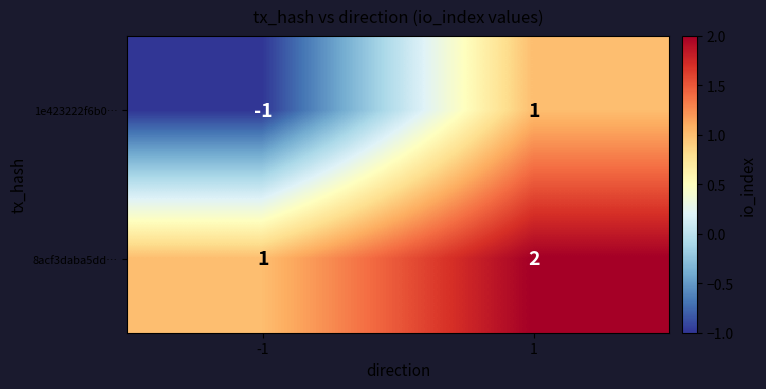

The value of 8acf3daba5dd… at -1 is 2. True or false?

False